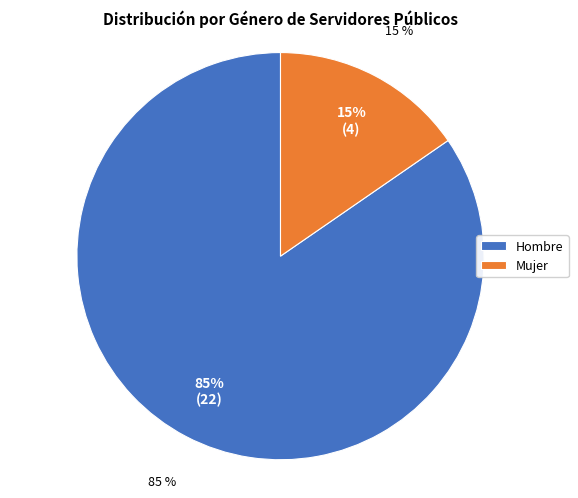

What is the ratio of the value at Mujer to the value at Hombre?

0.2